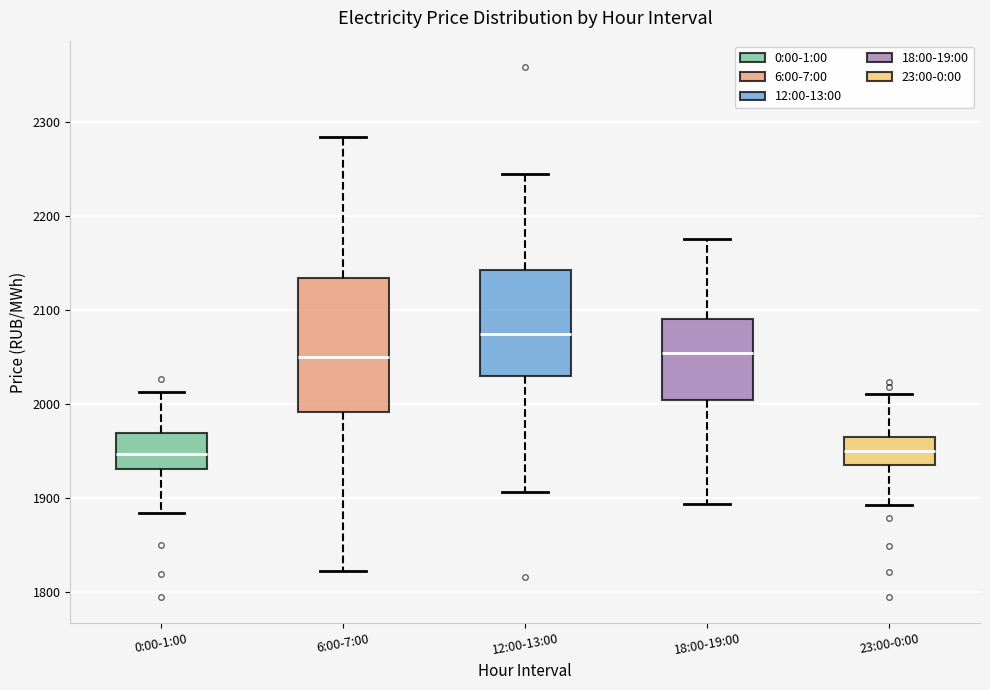

Reading left to right, read every box against the y-axis: the position of its median line, the range the box covers, and the ends of its whiskers. The values are not printed on the chart, so give them approximately, as read against the axis.

0:00-1:00: median 1950, box 1930 to 1970, whiskers 1880 to 2010
6:00-7:00: median 2050, box 1990 to 2130, whiskers 1820 to 2280
12:00-13:00: median 2070, box 2030 to 2140, whiskers 1910 to 2250
18:00-19:00: median 2050, box 2000 to 2090, whiskers 1890 to 2180
23:00-0:00: median 1950, box 1940 to 1970, whiskers 1890 to 2010